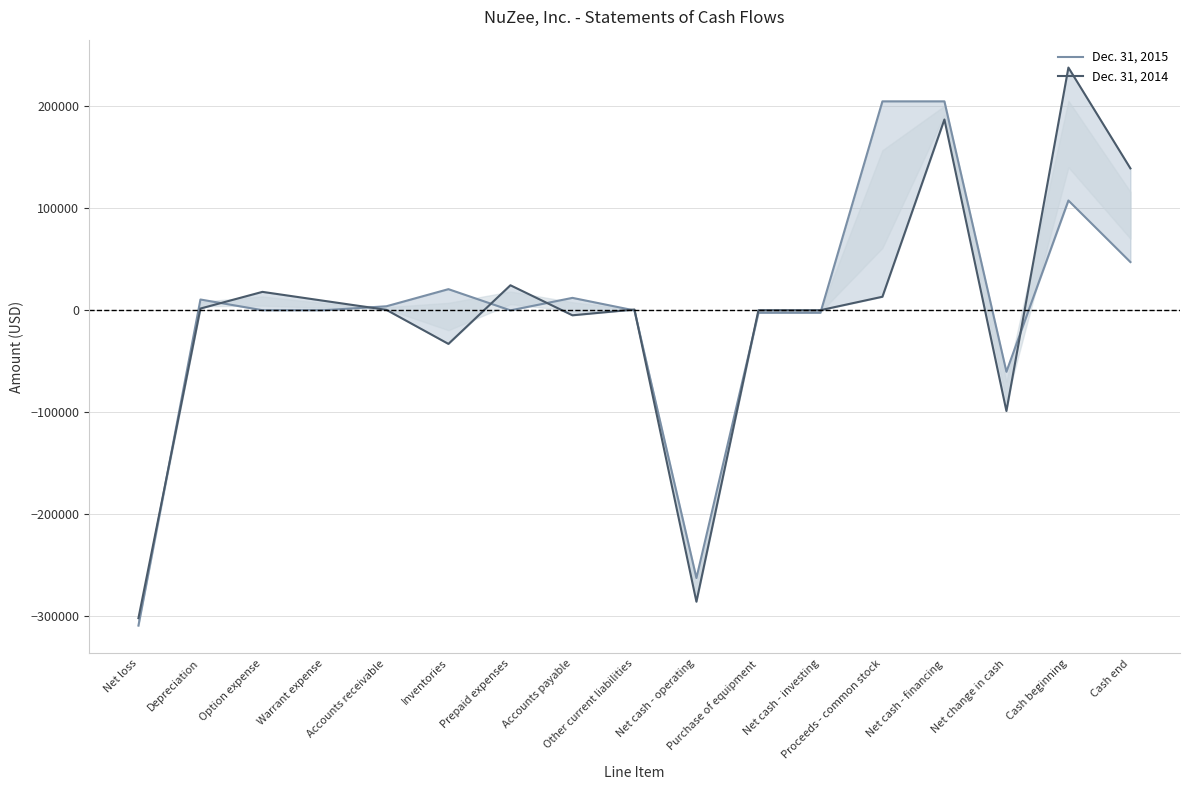

How many negative values does the Dec. 31, 2014 series have?

5